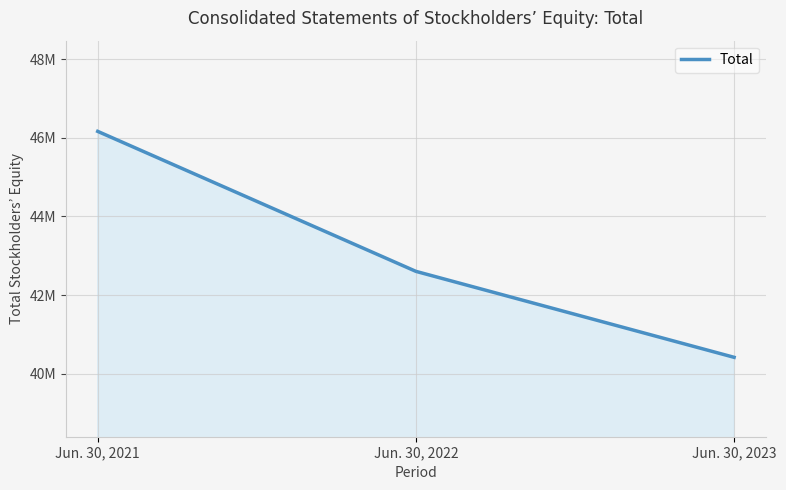

Does the chart display data point markers on the line(s)?

No